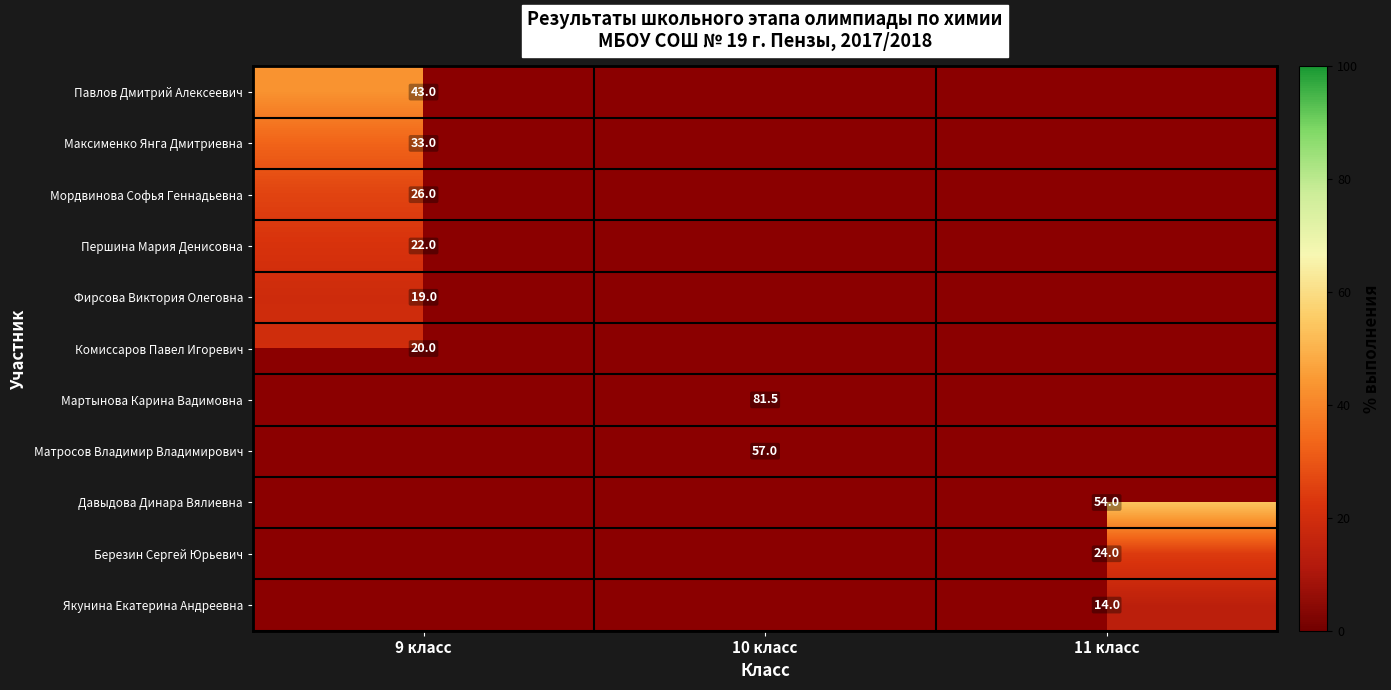

True or false: Павлов Дмитрий Алексеевич has a value of 22.0 at 9 класс.

False